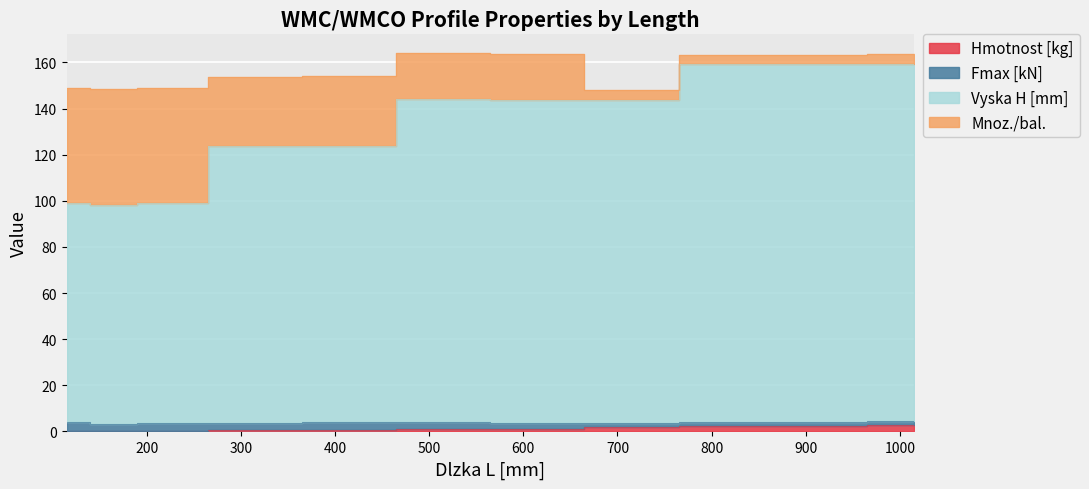

True or false: Hmotnost [kg] and Vyska H [mm] intersect in this chart.

False